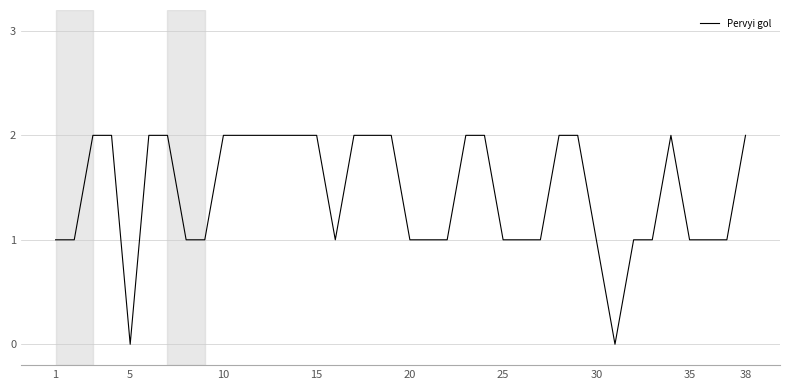

Does the chart display data point markers on the line(s)?

No